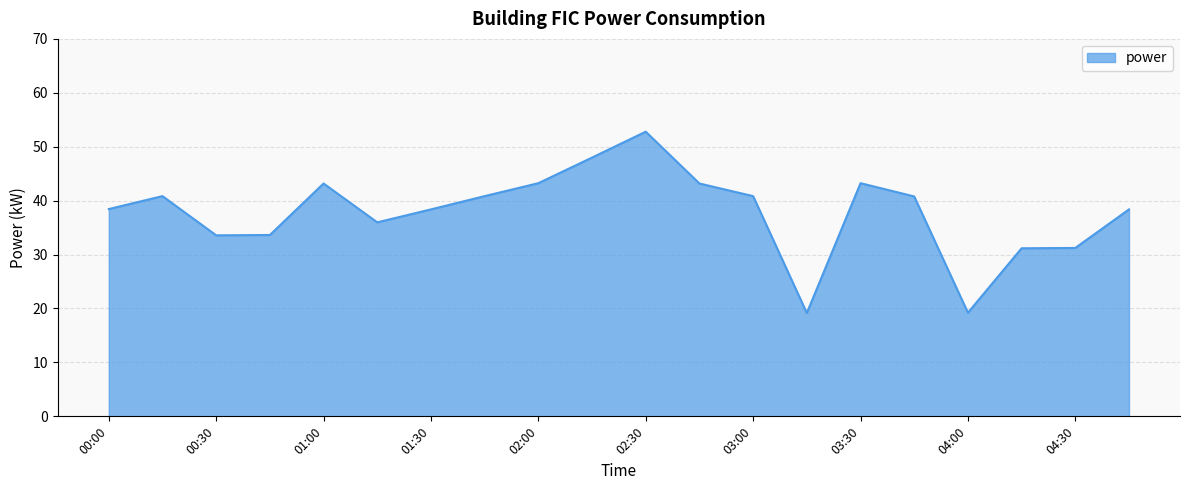

What is the difference between the maximum and minimum values?

33.6